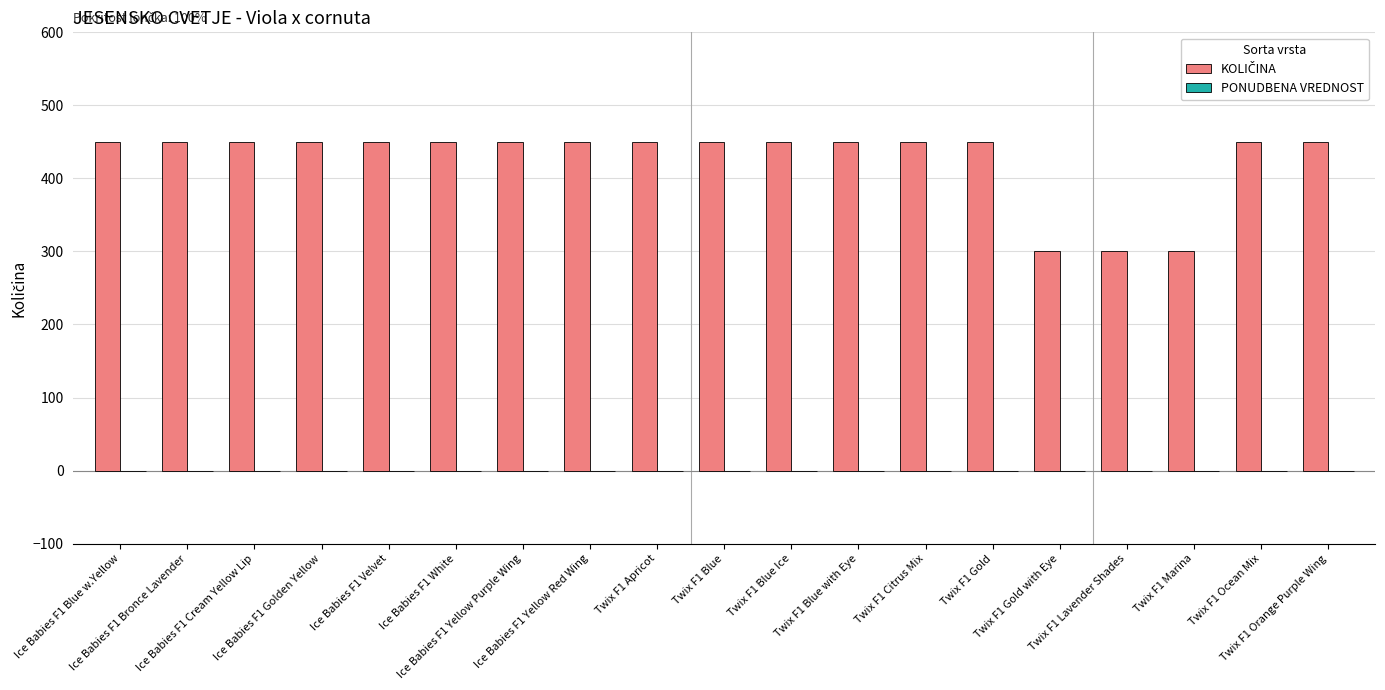

What is the label of the 17th bar from the right?

Ice Babies F1 Cream Yellow Lip